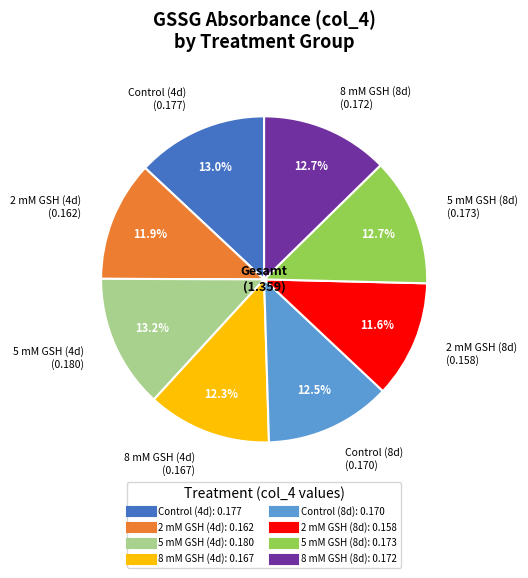

What percentage is NOT represented by Control (8d)?

87.5%